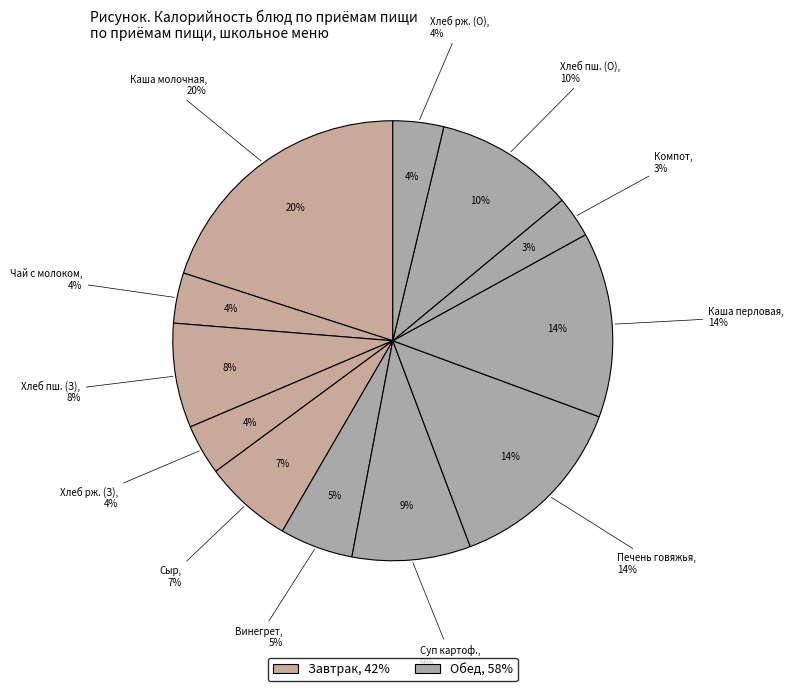

Rank the categories by value from lowest to highest.

Компот из свежих яблок, Чай с молоком и сахаром, Хлеб ржаной (завтрак), Хлеб ржаной (обед), Винегрет, Сыр твердых сортов, Хлеб пшеничный (завтрак), Суп картофельный с макаронами, Хлеб пшеничный (обед), Каша перловая рассыпчатая, Печень говяжья по строгоновски, Каша вязкая молочная